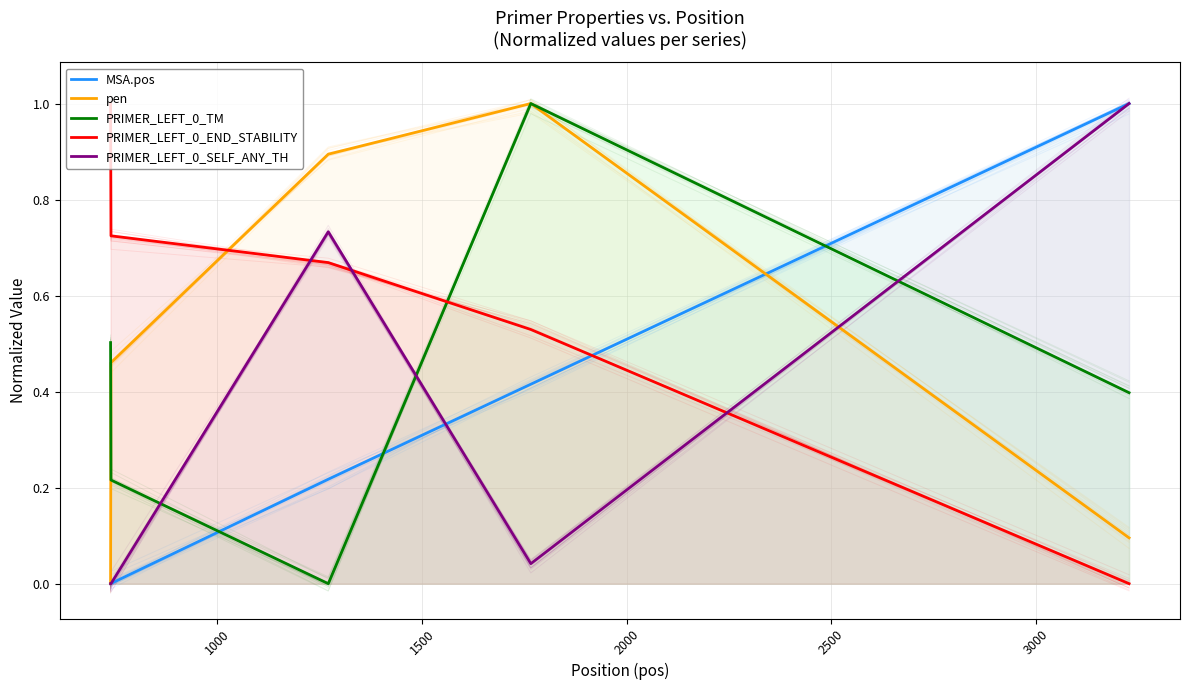

In pen, how many points are higher than both neighbors (excluding endpoints)?

1